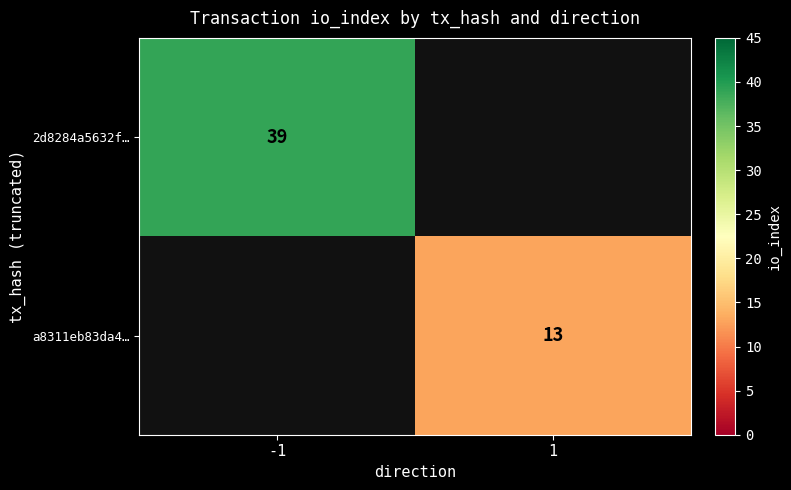

True or false: a8311eb83da4… has a value of 13 at 1.

True